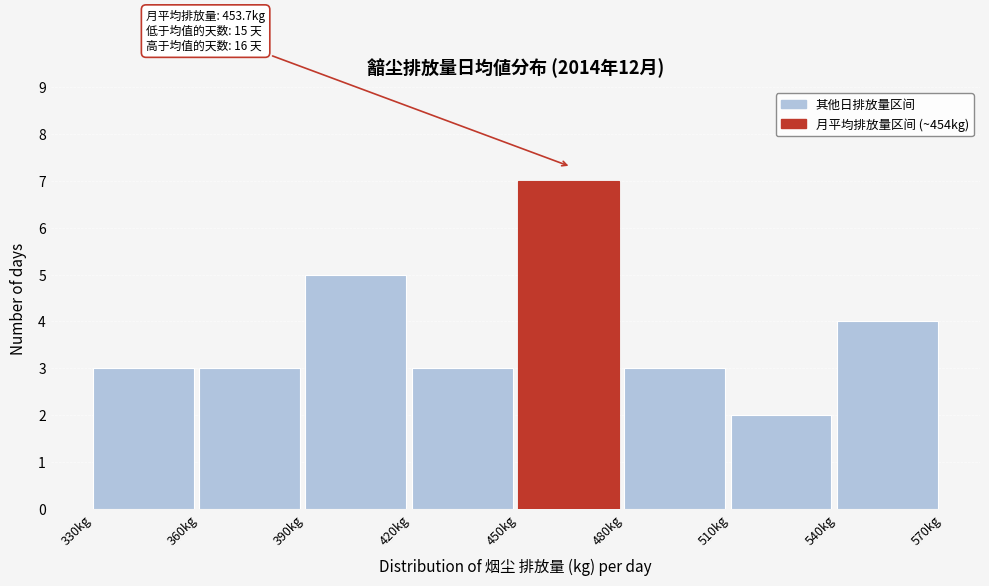

Which range on the x-axis has the tallest bar?

450 to 480